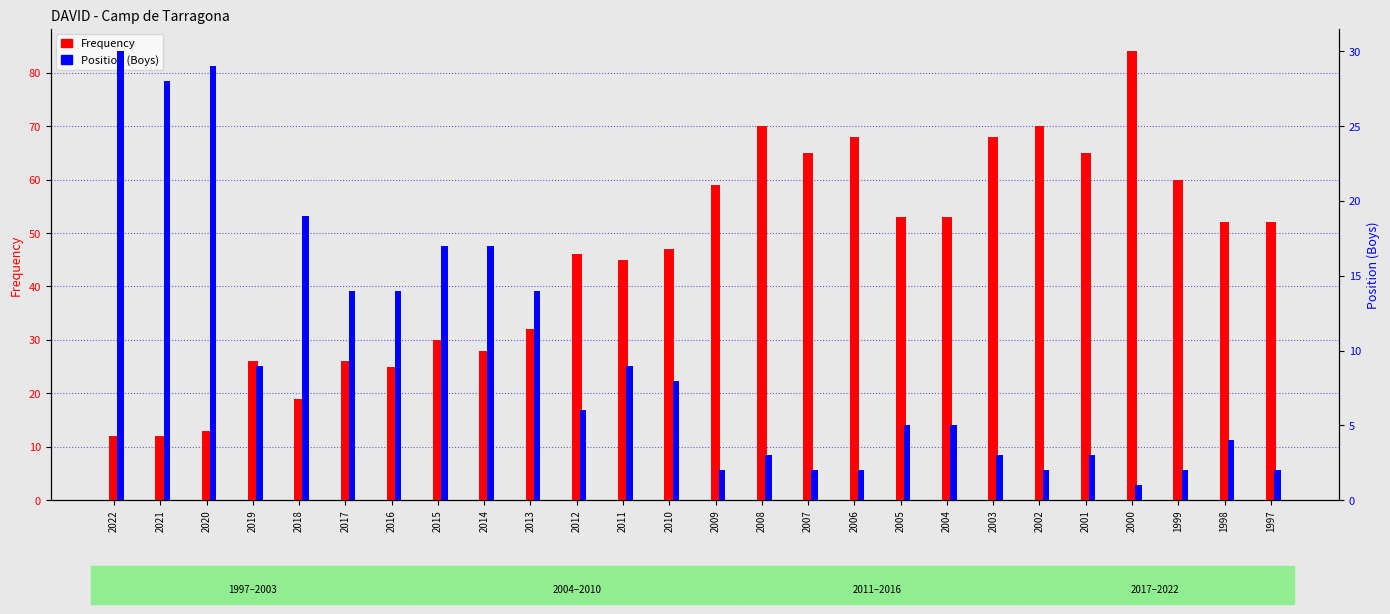

Reading left to right, extract all data points from this chart.

Frequency: 12	12	13	26	19	26	25	30	28	32	46	45	47	59	70	65	68	53	53	68	70	65	84	60	52	52
Position (Boys): 30	28	29	9	19	14	14	17	17	14	6	9	8	2	3	2	2	5	5	3	2	3	1	2	4	2